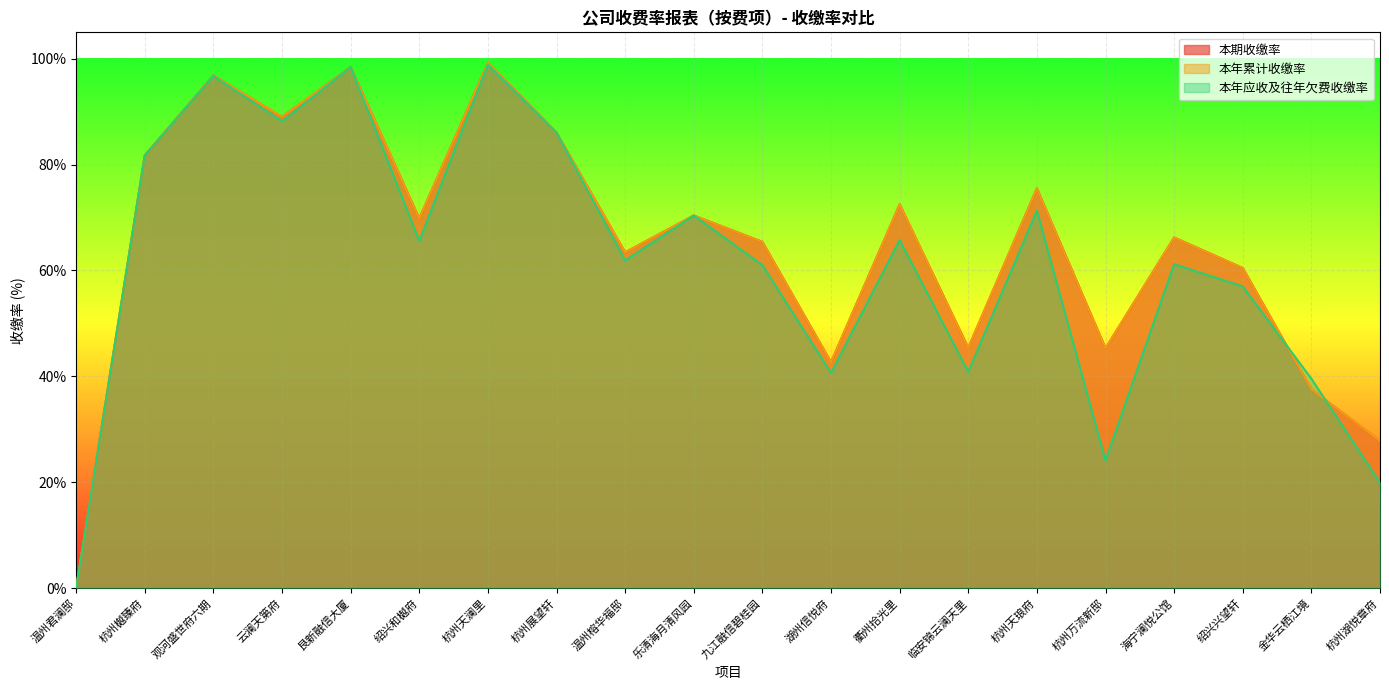

Rank the series by their maximum value, from highest to lowest.

本期收缴率, 本年累计收缴率, 本年应收及往年欠费收缴率